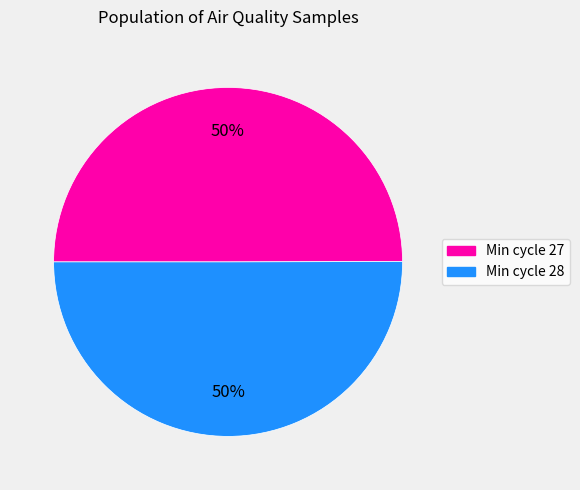

To the nearest percent, what is the average slice percentage?

50%